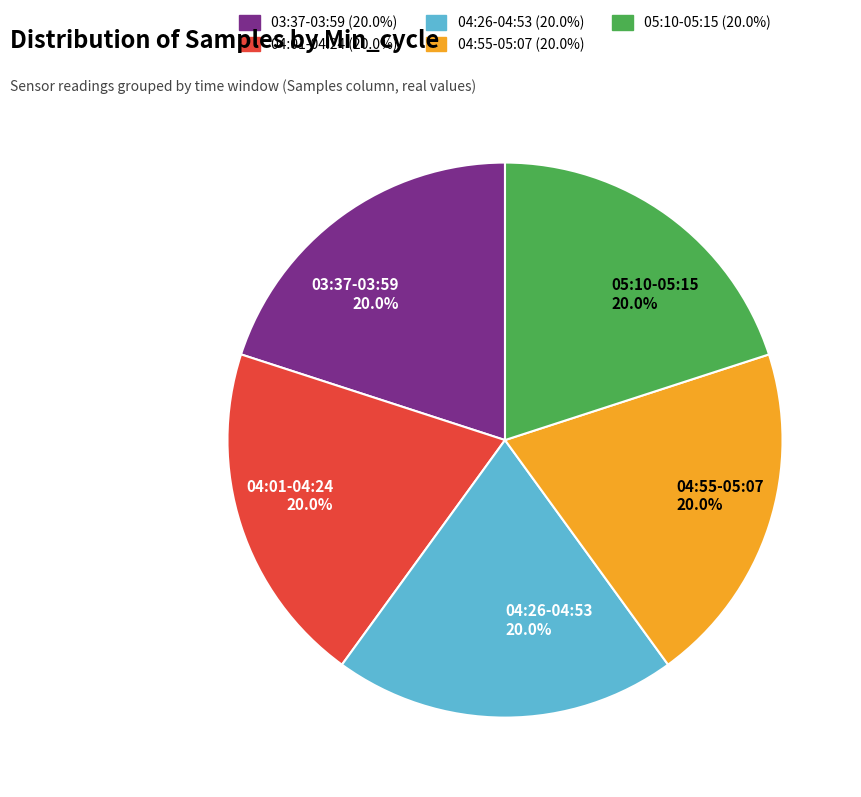

Does 03:37-03:59 account for over 50% of the chart?

No